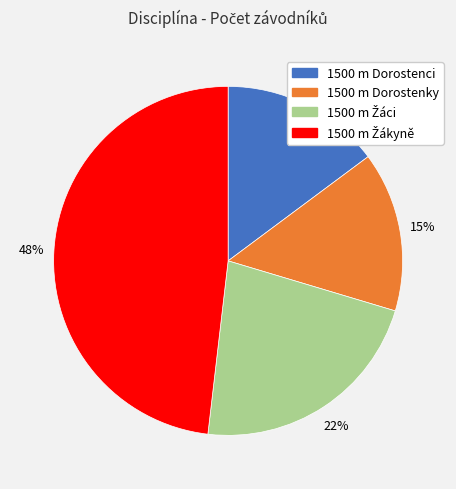

Is there a majority slice in this chart?

No